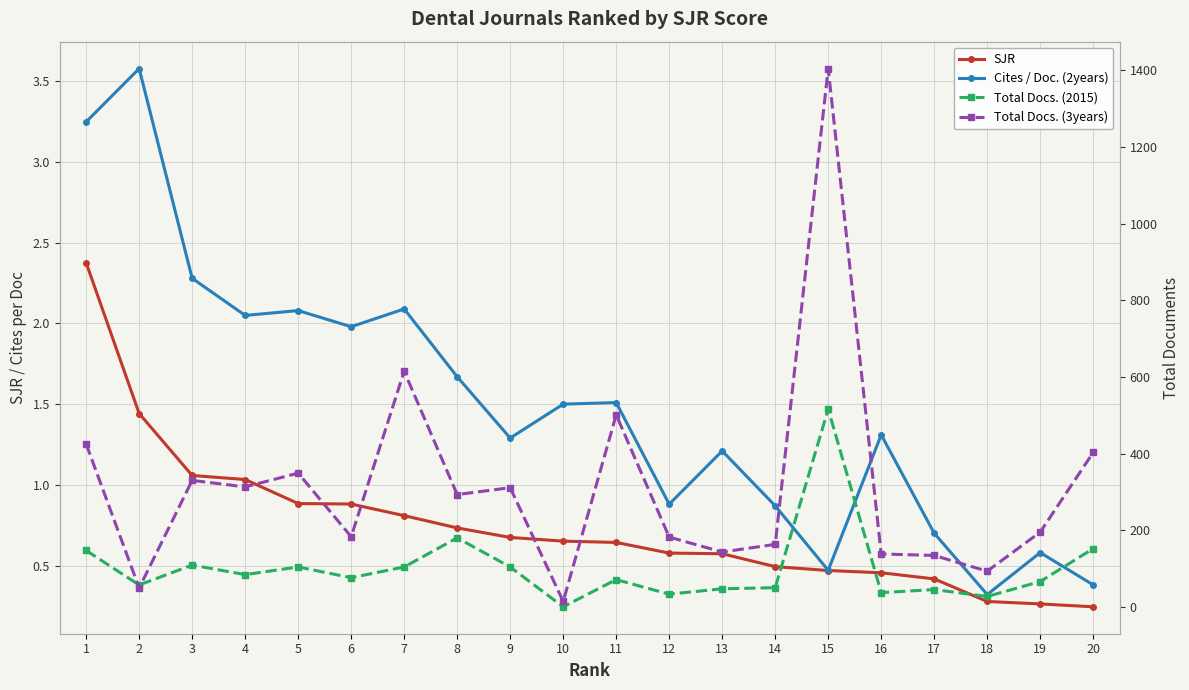

What is the maximum value for SJR?

2.4